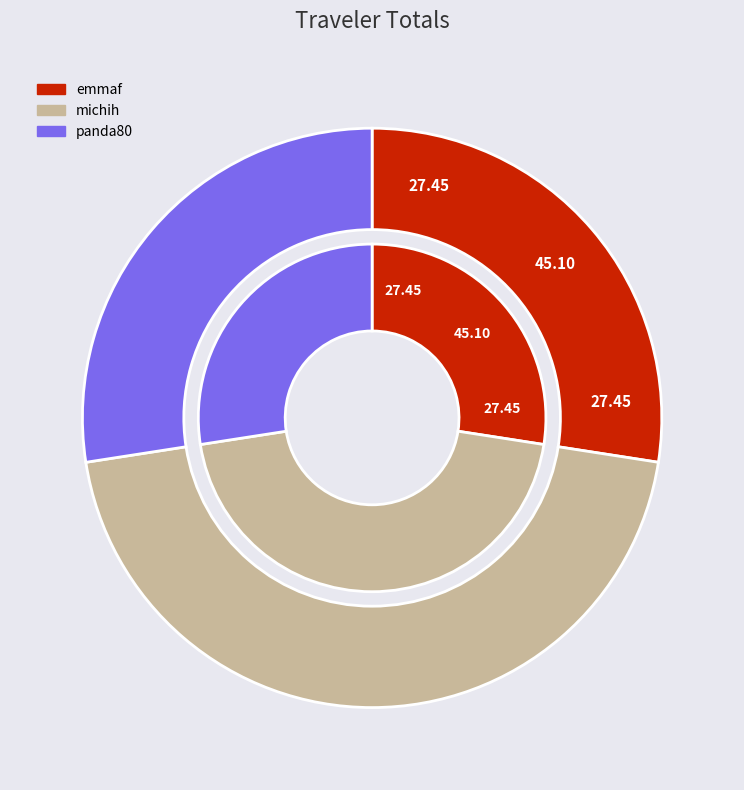

What portion of the pie excludes panda80?

72.6%